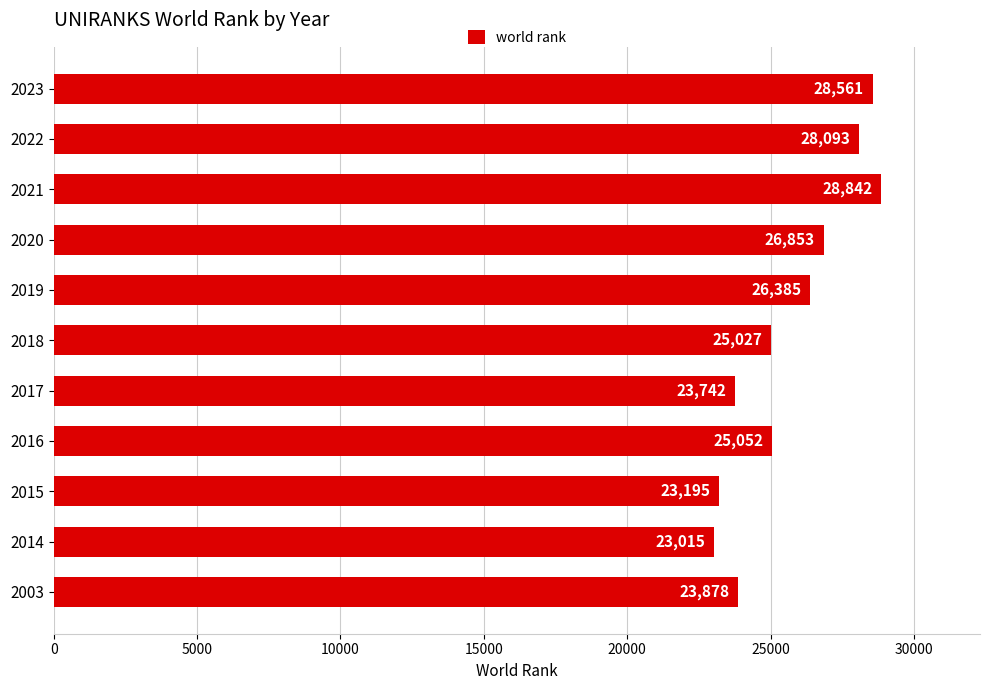

Read the value at 2020, to the nearest 50.

26850